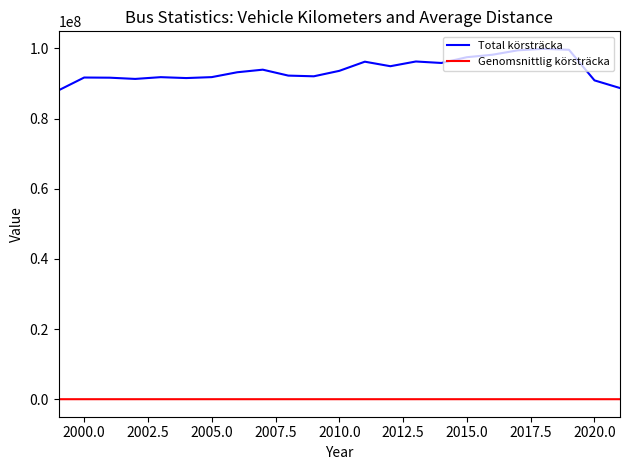

Which series has the largest total across all categories?

Total körsträcka